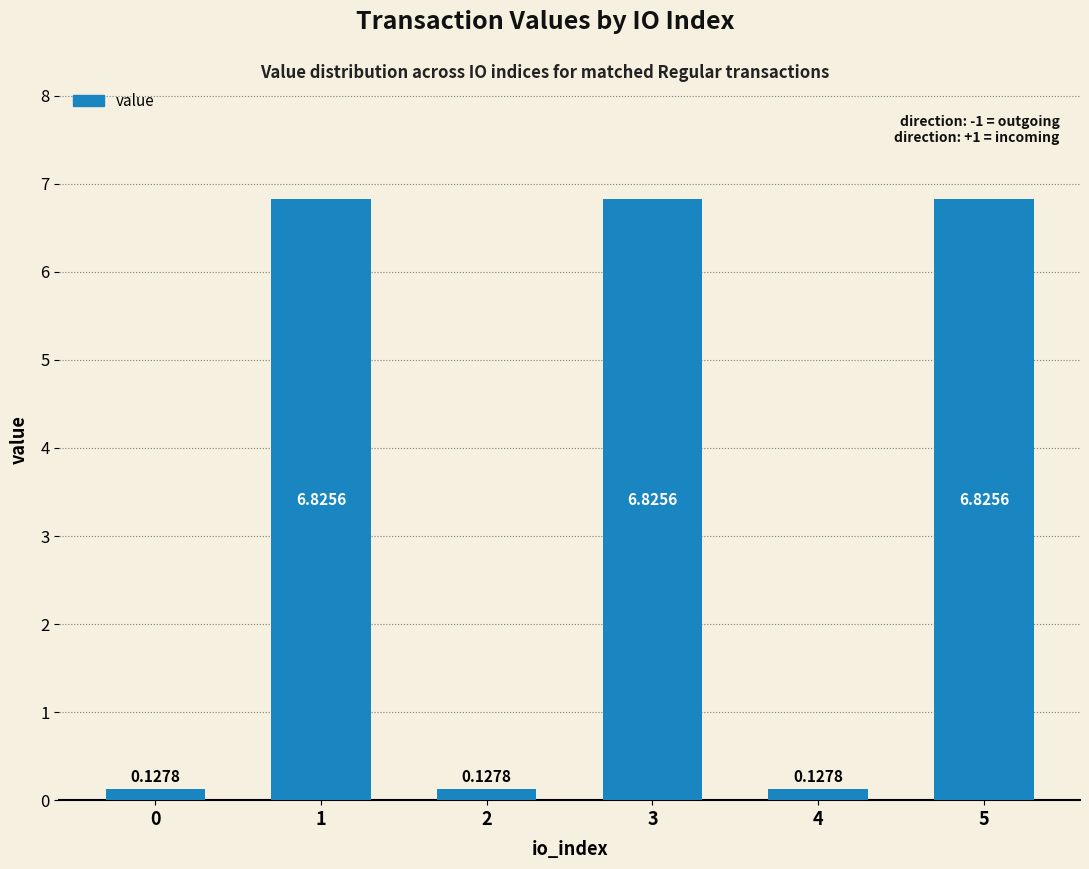

Between 3 and 0, which is larger?

3